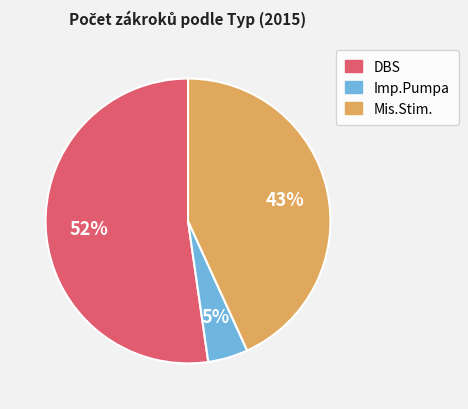

Is the sum of DBS and Mis.Stim. greater than half?

Yes